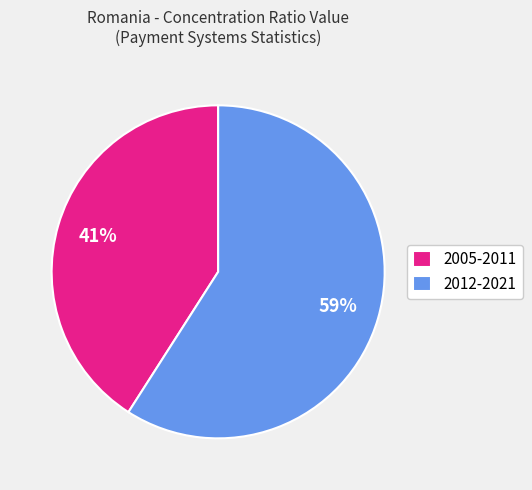

Is it true that 2012-2021 is 65% of the pie?

False